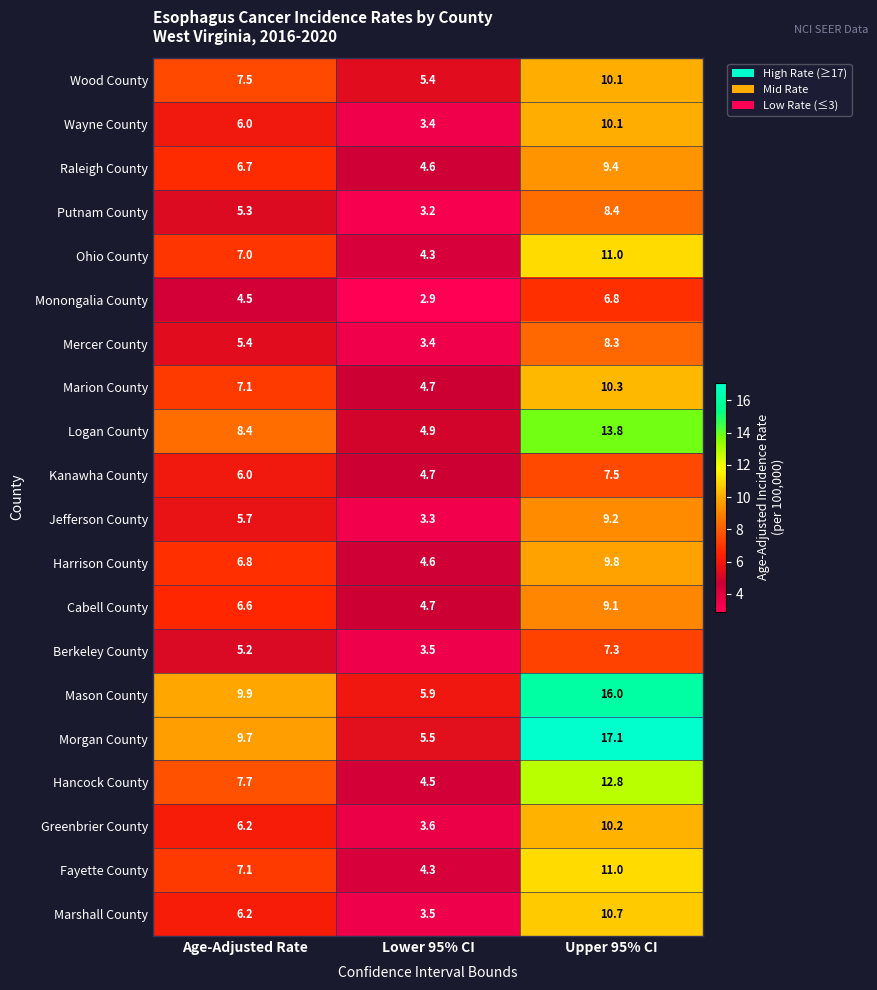

What is the maximum value shown in the chart?

17.1